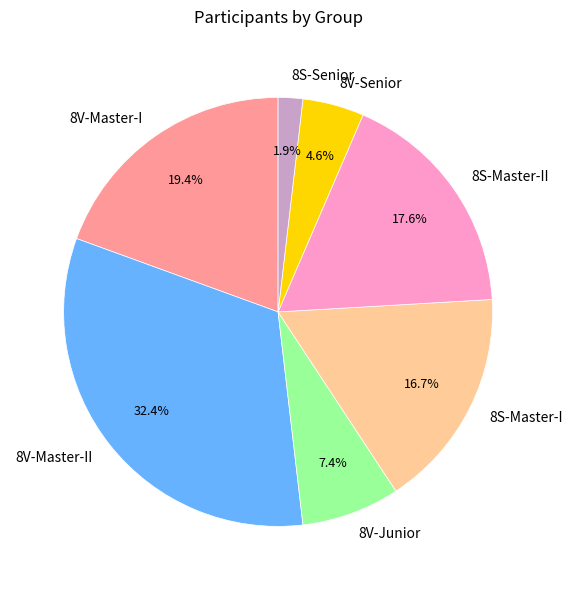

Is 8V-Junior the majority of the pie?

No